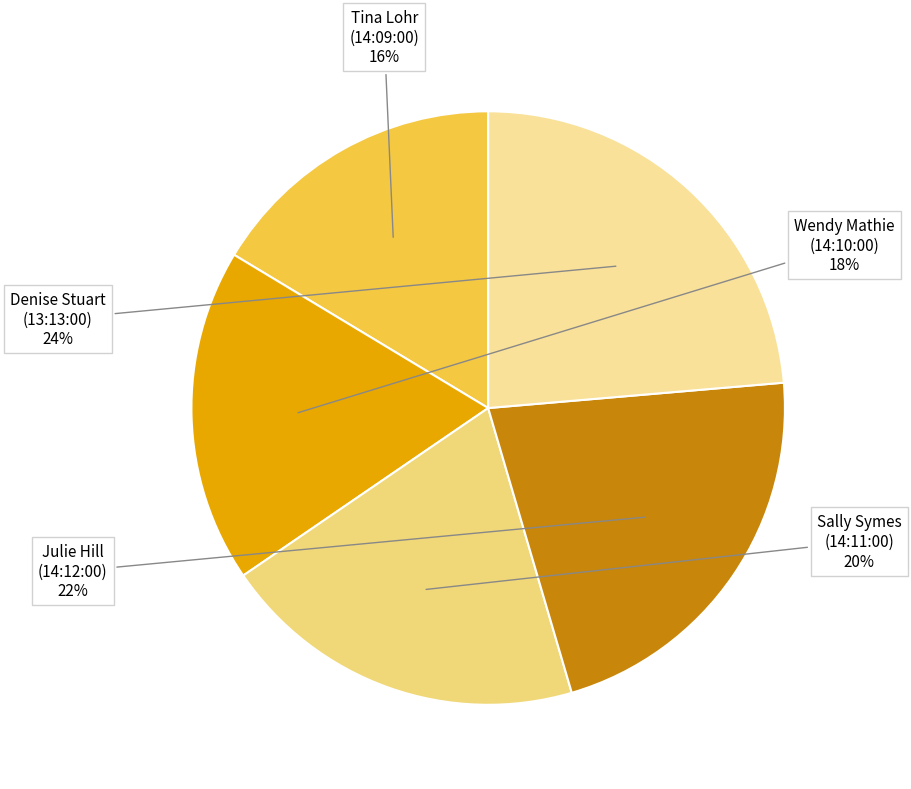

Which slice is the largest?

Denise Stuart
(13:13:00)